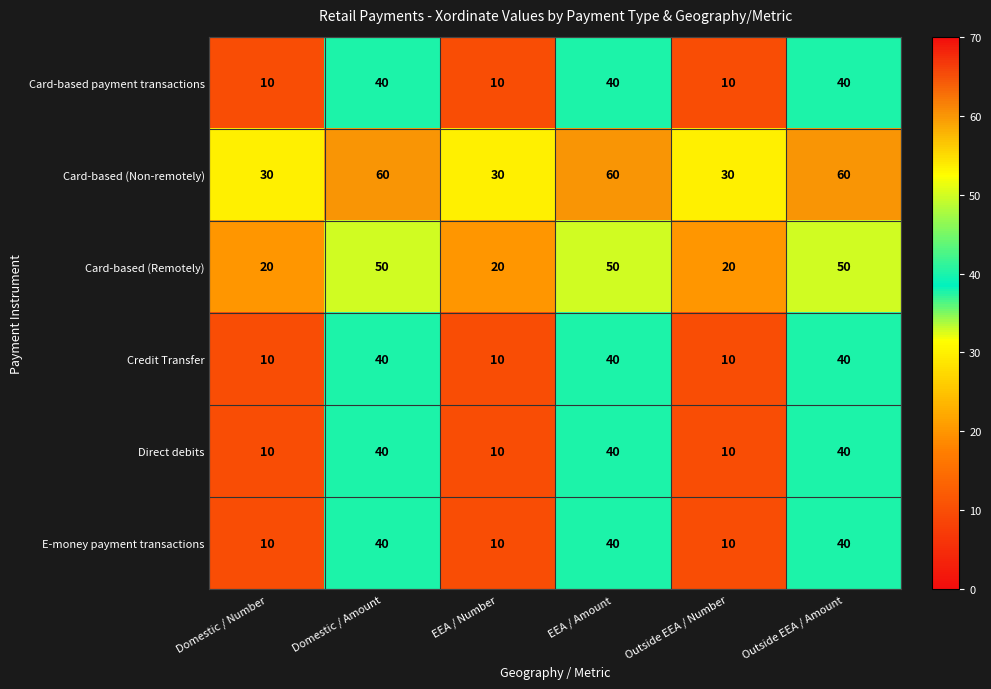

What is the maximum value shown in the chart?

60